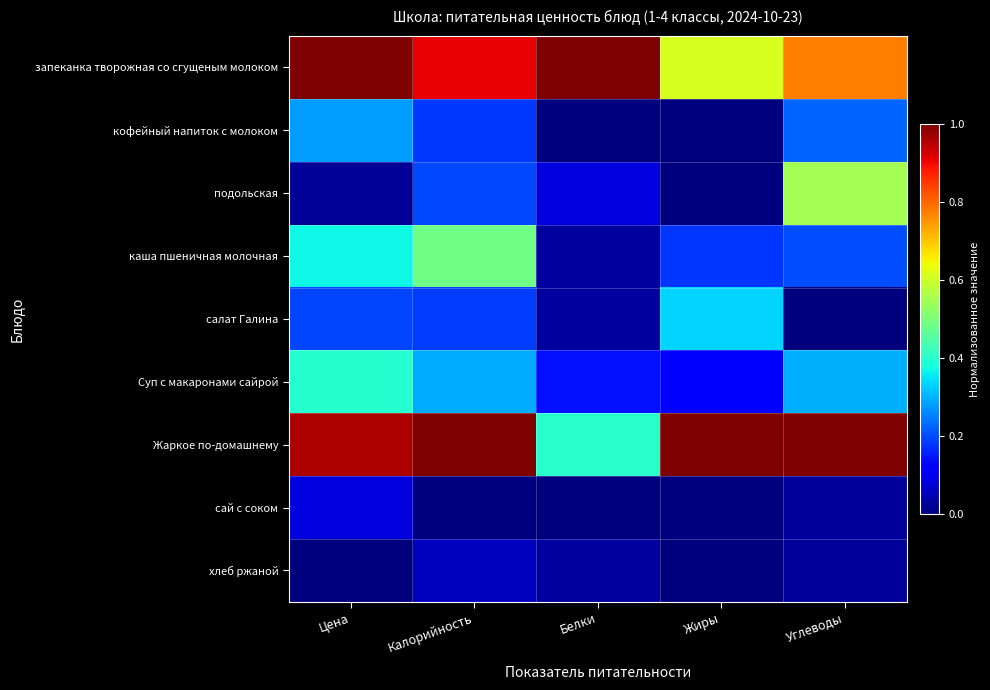

At which category is the sum across all series the highest?

Калорийность